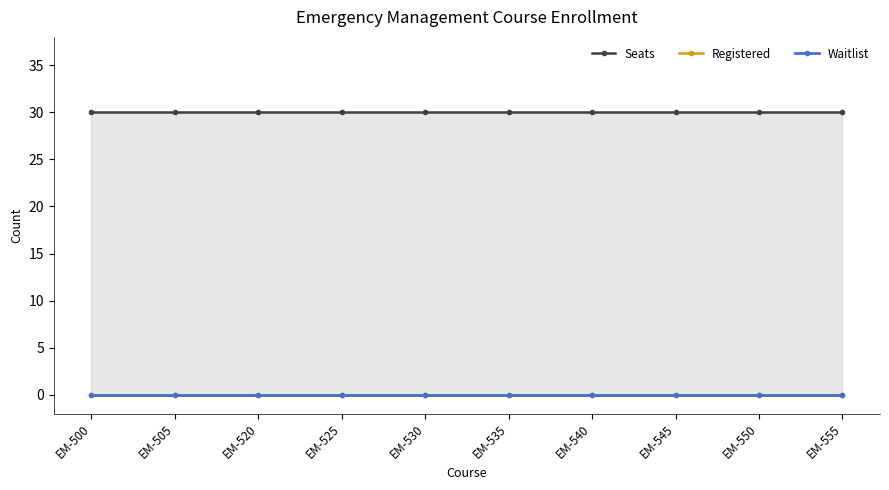

Is the value of Seats at EM-535 greater than the value of Registered at EM-550?

Yes